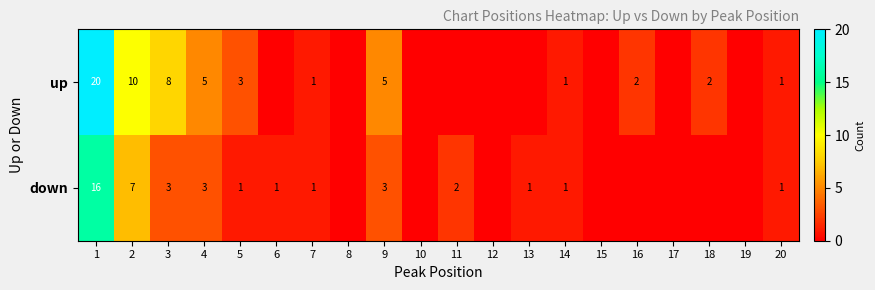

True or false: up has a value of 1 at 7.

True